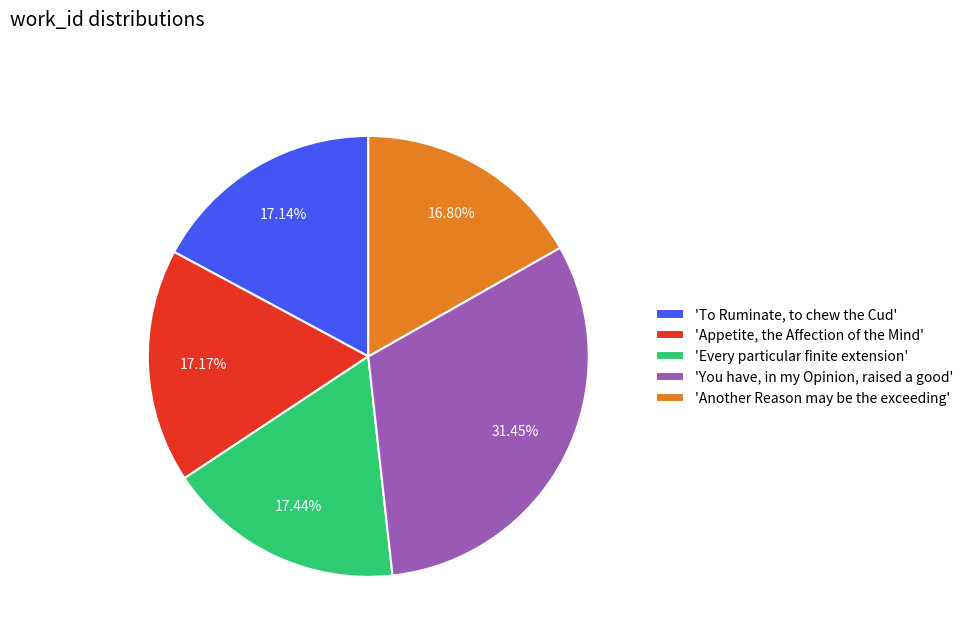

Rank the categories by value from lowest to highest.

'Another Reason may be the exceeding', 'To Ruminate, to chew the Cud', 'Appetite, the Affection of the Mind', 'Every particular finite extension', 'You have, in my Opinion, raised a good'